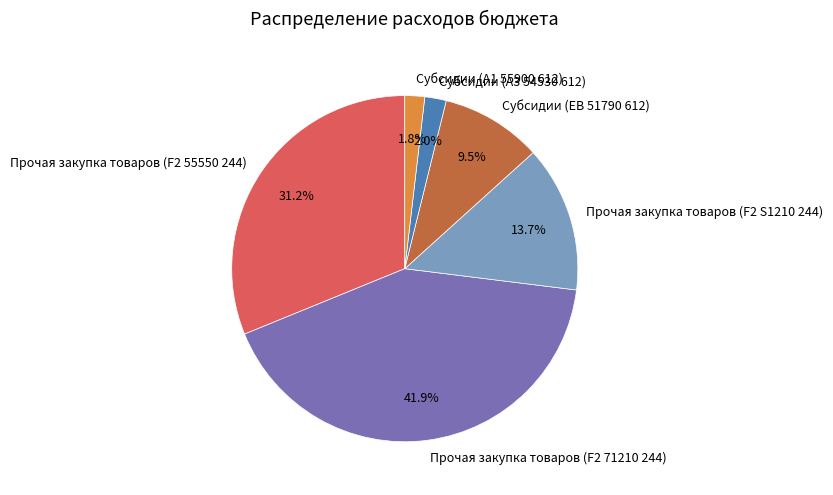

To the nearest percent, what percentage of the pie is Субсидии (A3 54530 612)?

2%